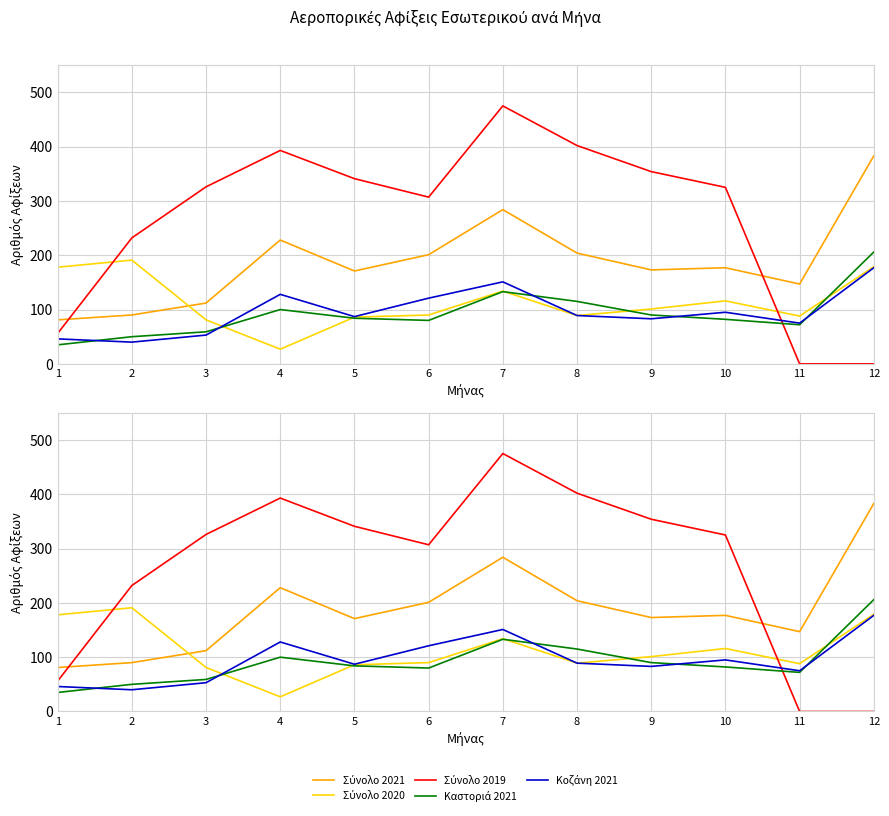

What is the value of the Σύνολο 2021 point at the 2nd from the left?

90